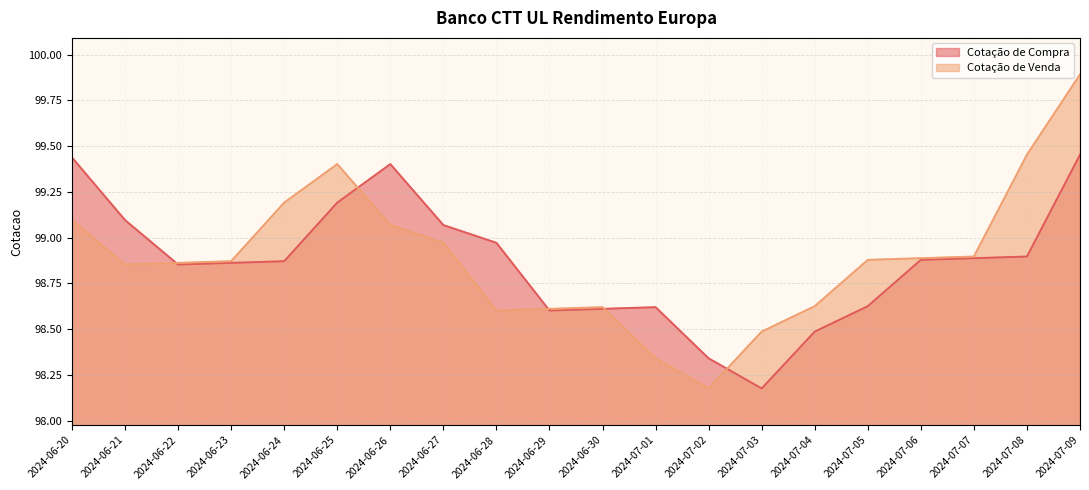

What are all the series names shown in the legend?

Cotacao de Compra, Cotacao de Venda